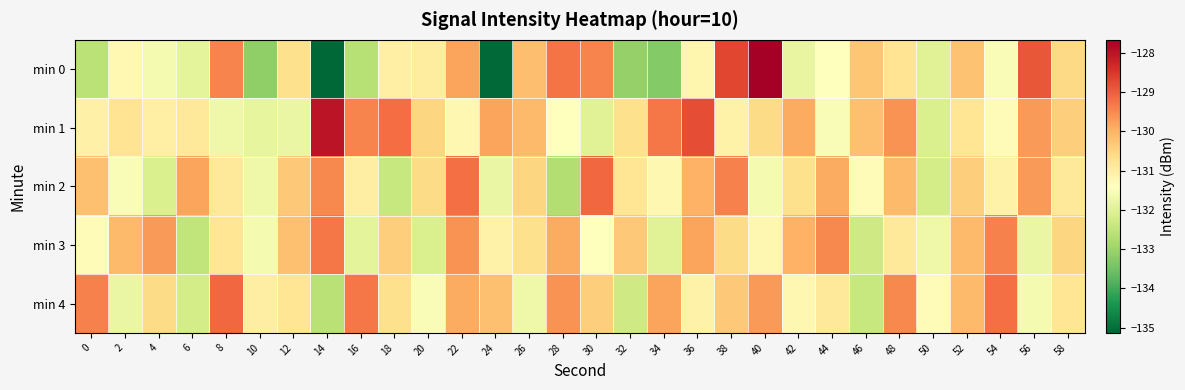

Rank the series at 8 from highest to lowest value.

min 4, min 0, min 3, min 2, min 1